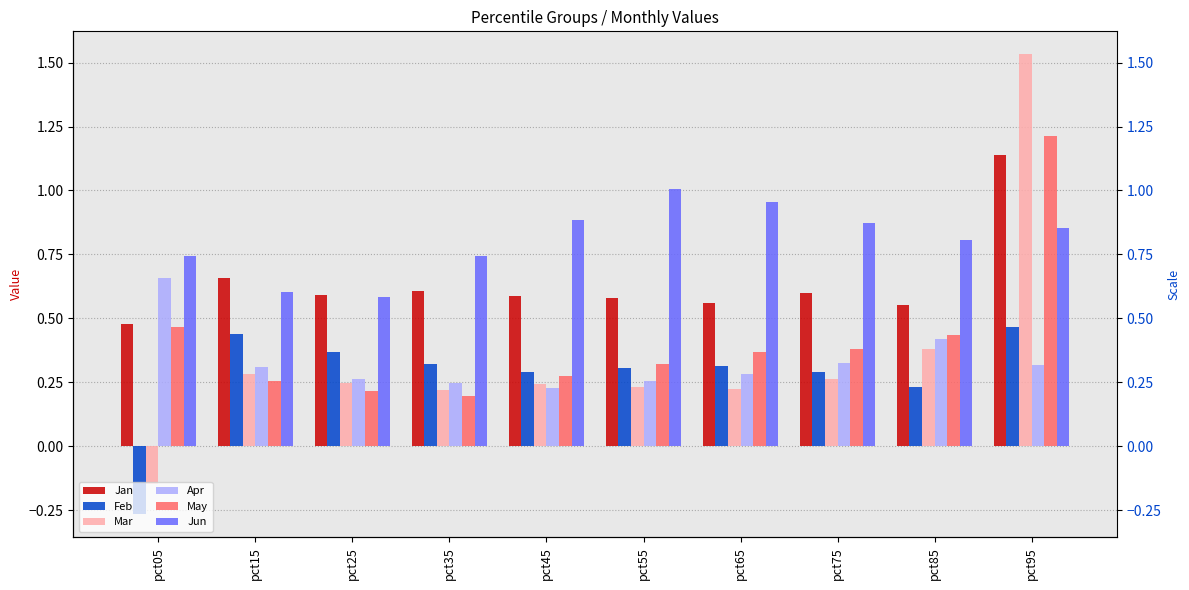

Reading left to right, list all the values displayed in this chart.

Jan: 0.5	0.7	0.6	0.6	0.6	0.6	0.6	0.6	0.6	1.1
Feb: -0.3	0.4	0.4	0.3	0.3	0.3	0.3	0.3	0.2	0.5
Mar: -0.1	0.3	0.2	0.2	0.2	0.2	0.2	0.3	0.4	1.5
Apr: 0.7	0.3	0.3	0.2	0.2	0.3	0.3	0.3	0.4	0.3
May: 0.5	0.3	0.2	0.2	0.3	0.3	0.4	0.4	0.4	1.2
Jun: 0.7	0.6	0.6	0.7	0.9	1.0	1.0	0.9	0.8	0.9